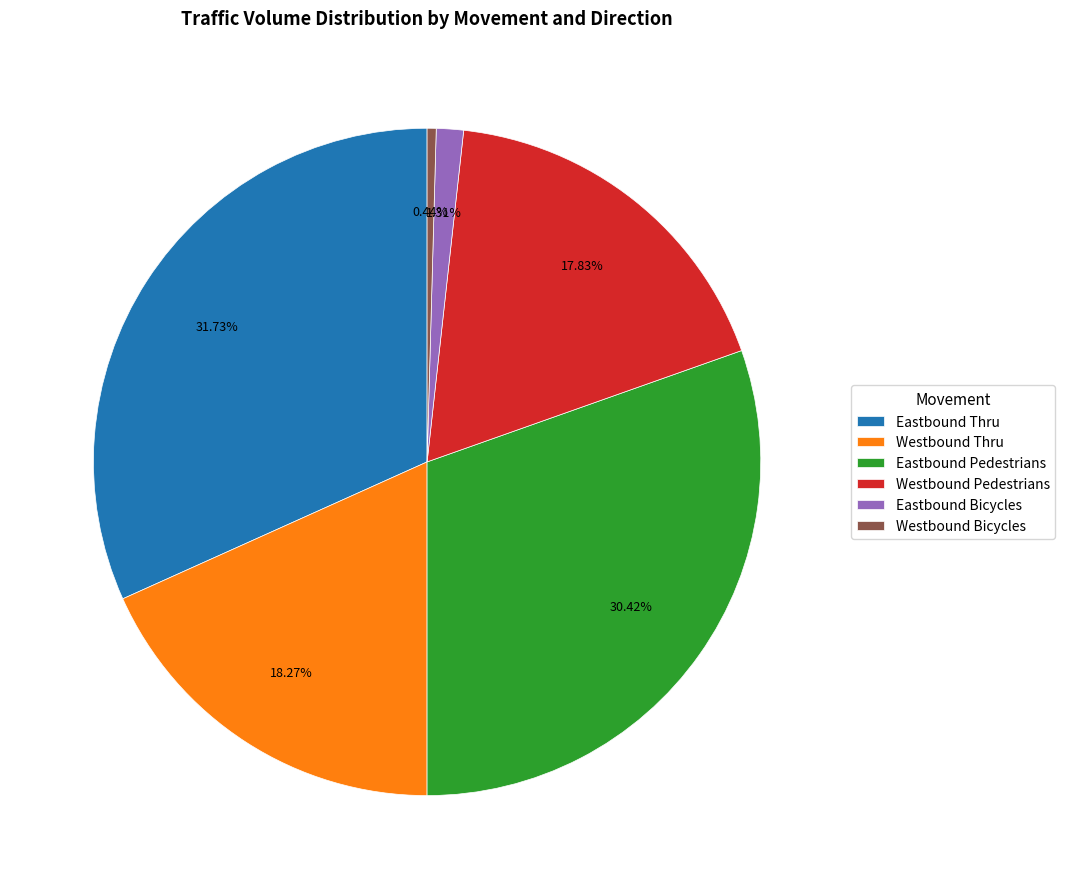

What percentage is the Eastbound Bicycles slice, to the nearest percent?

1%